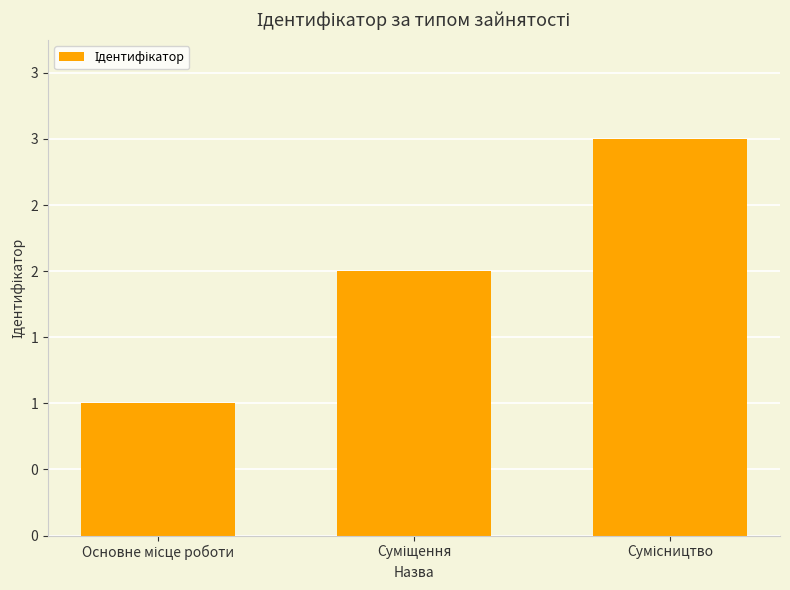

What is the difference between the values at Основне місце роботи and Сумісництво?

2